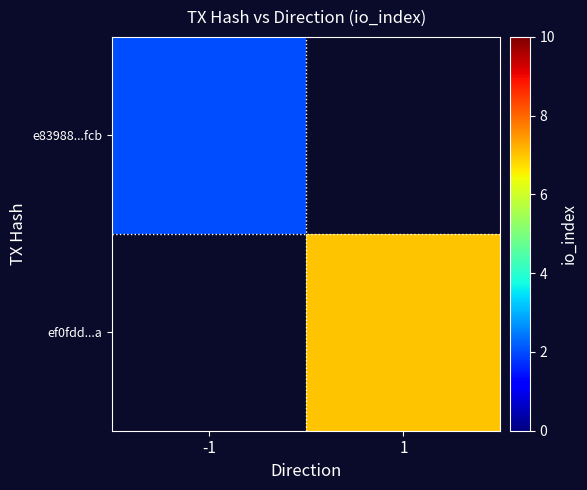

True or false: ef0fdd...a has a value of 10.8 at 1.

False